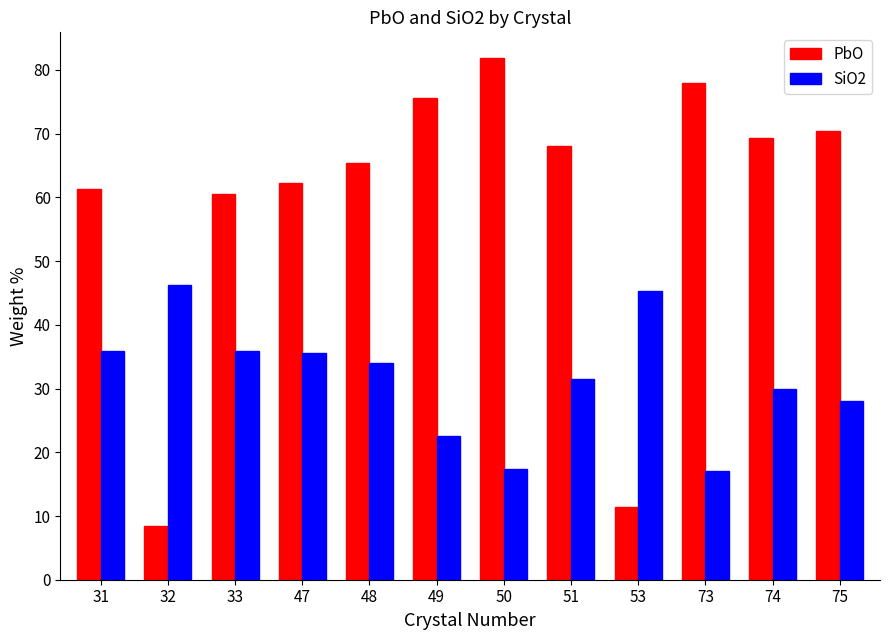

What is the difference between the highest and lowest values at 49?

53.2